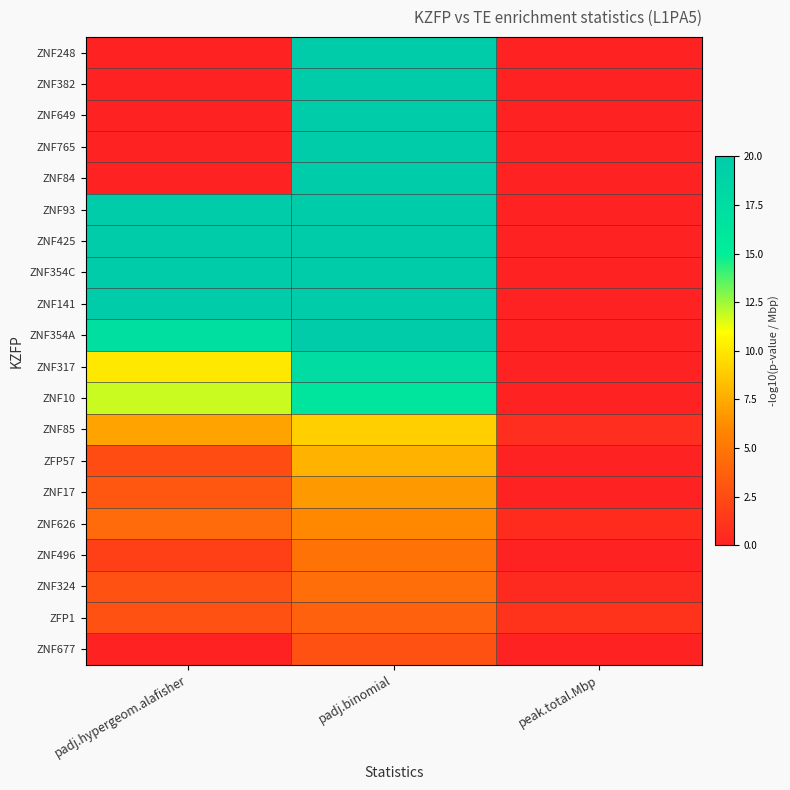

List the series in order of their peak value, highest first.

ZNF248, ZNF382, ZNF649, ZNF765, ZNF84, ZNF93, ZNF425, ZNF354C, ZNF141, ZNF354A, ZNF317, ZNF10, ZNF85, ZFP57, ZNF17, ZNF626, ZNF496, ZNF324, ZFP1, ZNF677